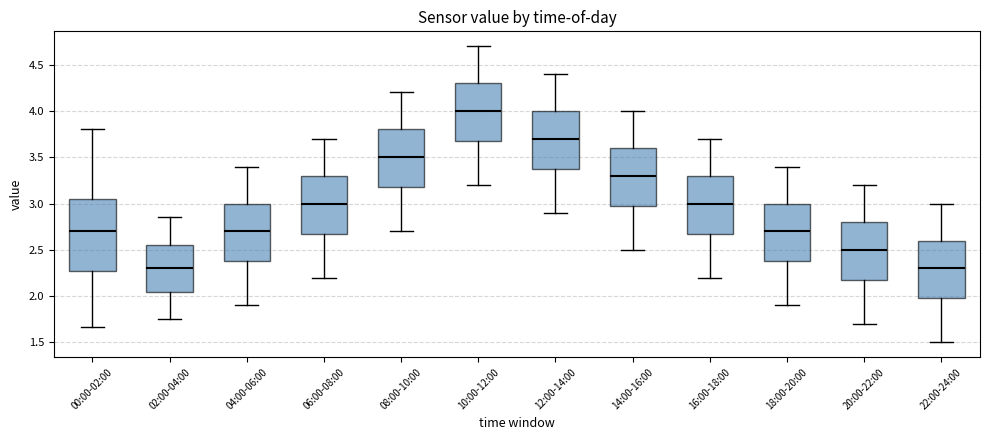

Comparing the boxes themselves (not the whiskers), which one is the tallest?

00:00-02:00